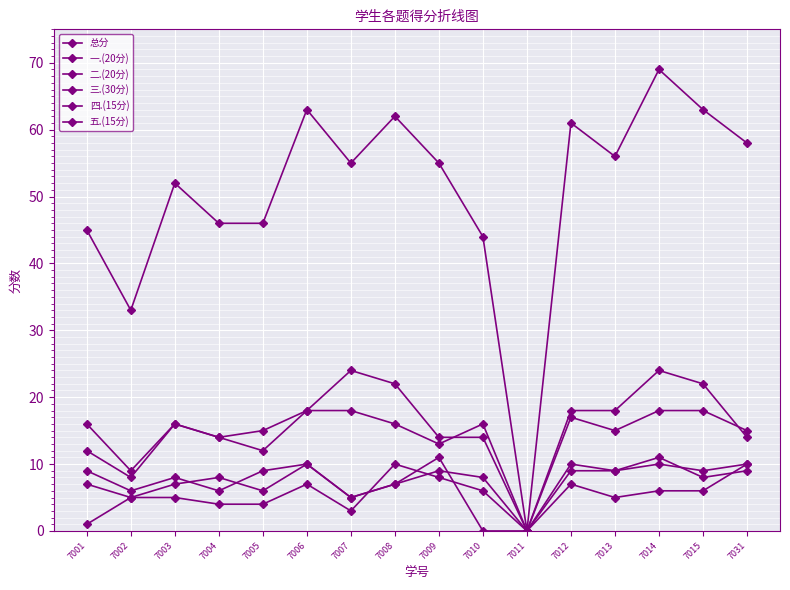

Between 7001 and 7012, which series saw the biggest shift?

总分